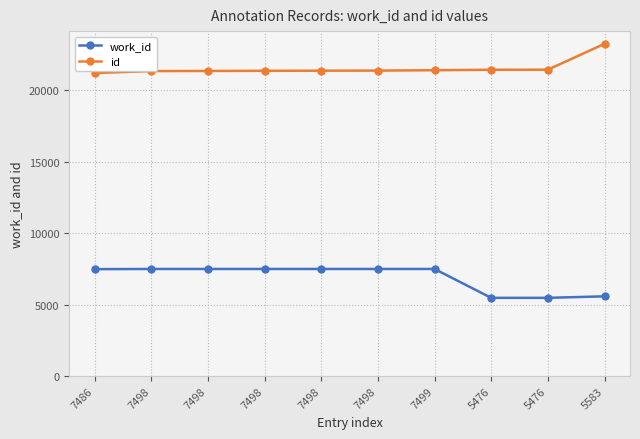

True or false: id and work_id cross at least once.

False